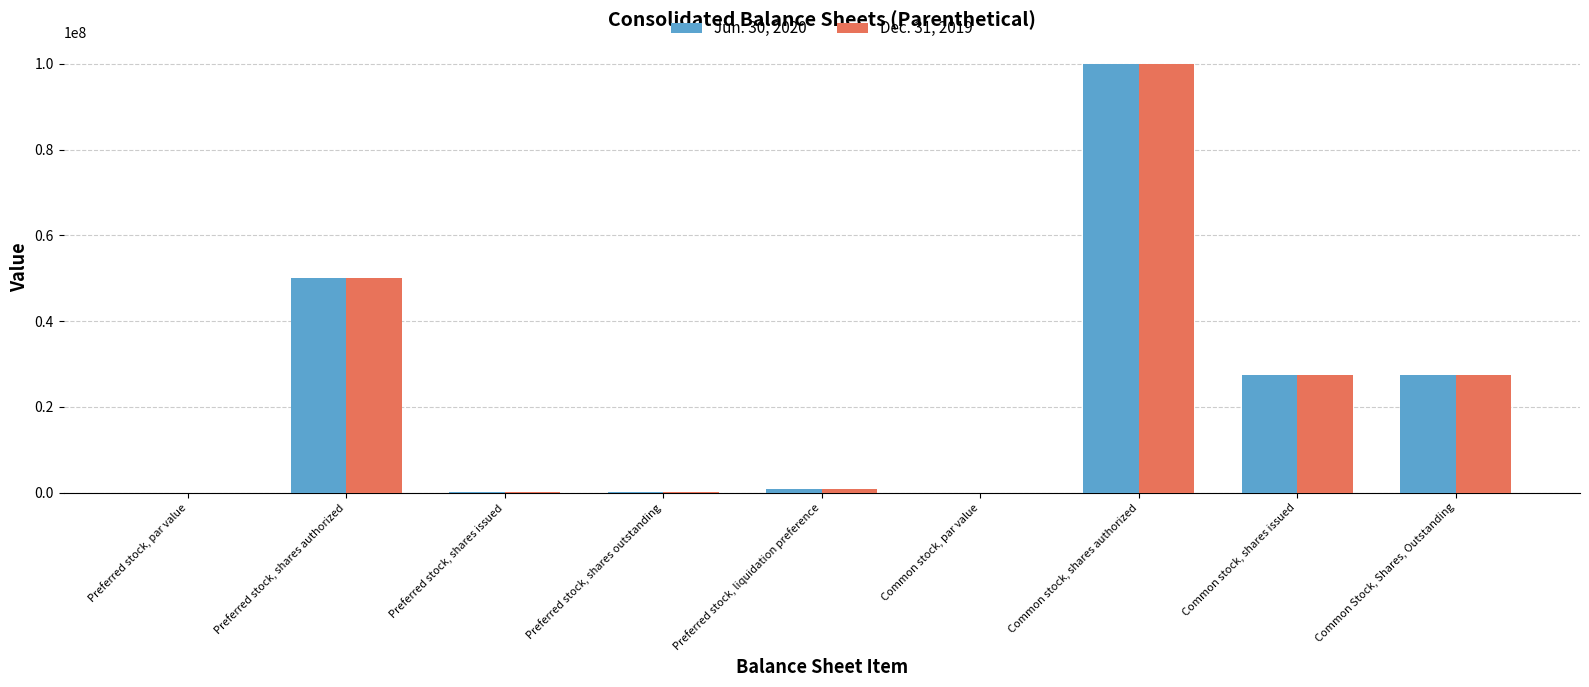

Is the value of Jun. 30, 2020 at Common stock, shares authorized greater than the value of Dec. 31, 2019 at Preferred stock, liquidation preference?

Yes